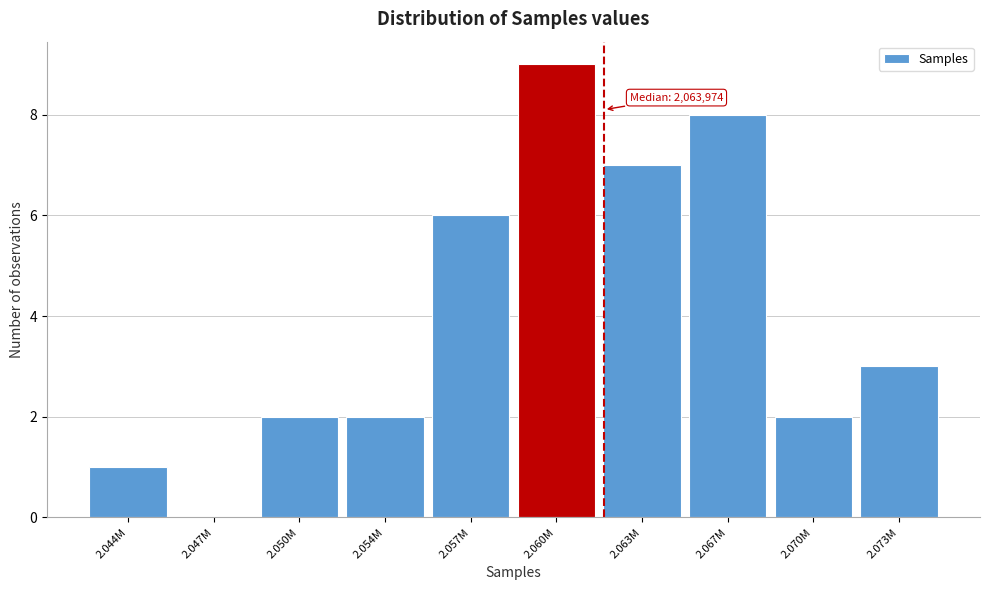

Reading left to right, what are all the values shown in this chart?

2.044M=1	2.047M=0	2.050M=2	2.054M=2	2.057M=6	2.060M=9	2.063M=7	2.067M=8	2.070M=2	2.073M=3